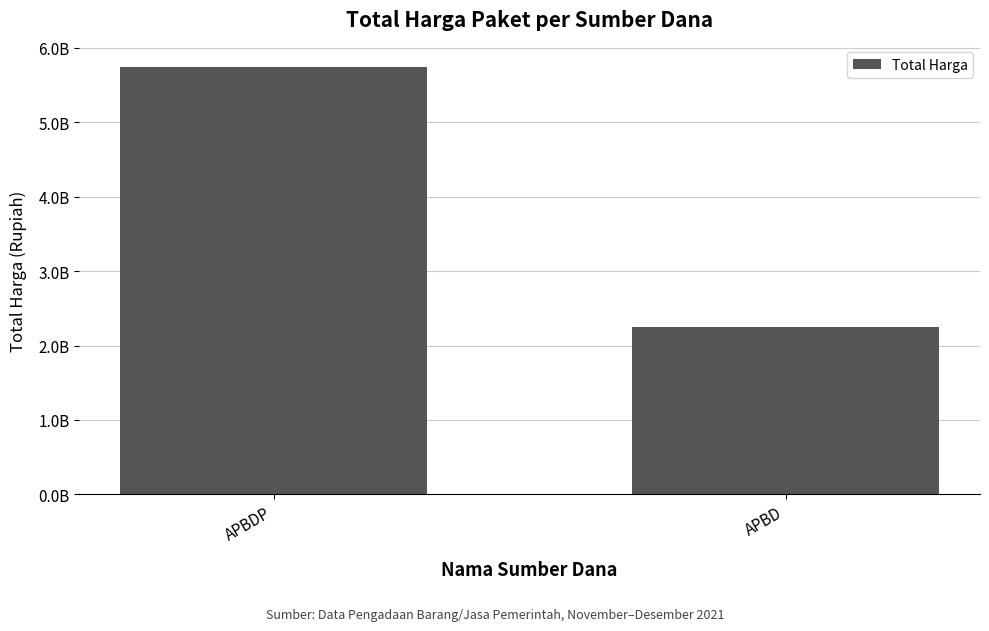

What is the sum of the values at APBDP and APBD?

7996097085